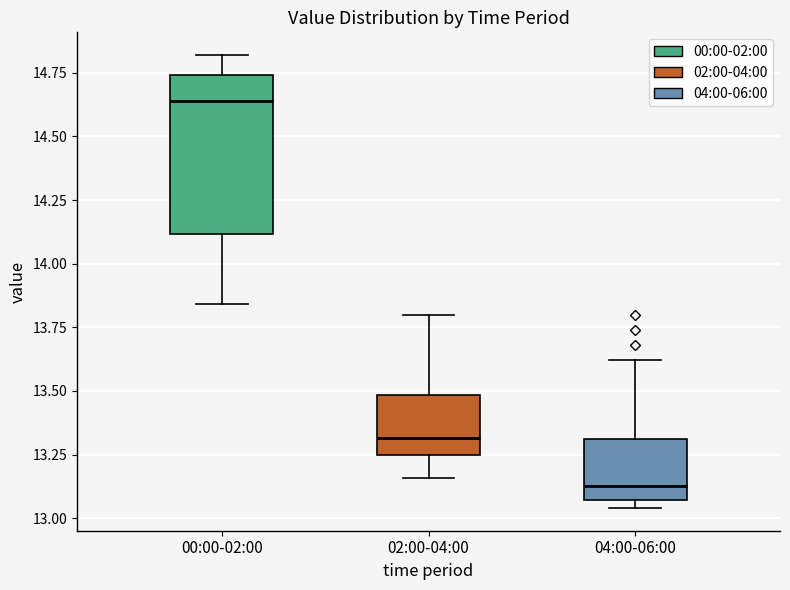

Reading left to right, read every box against the y-axis: the position of its median line, the range the box covers, and the ends of its whiskers. The values are not printed on the chart, so give them approximately, as read against the axis.

00:00-02:00: median 14.65, box 14.10 to 14.75, whiskers 13.85 to 14.80
02:00-04:00: median 13.30, box 13.25 to 13.50, whiskers 13.15 to 13.80
04:00-06:00: median 13.15, box 13.05 to 13.30, whiskers 13.05 (just below the box's lower edge) to 13.60